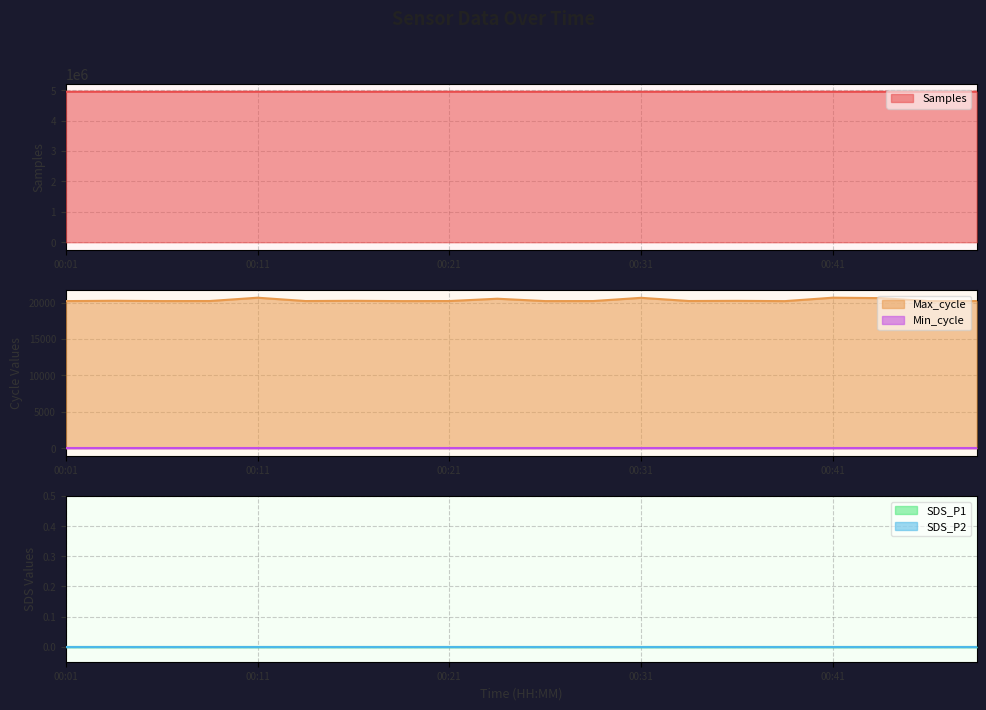

At how many categories does at least one series exceed 928237?

20